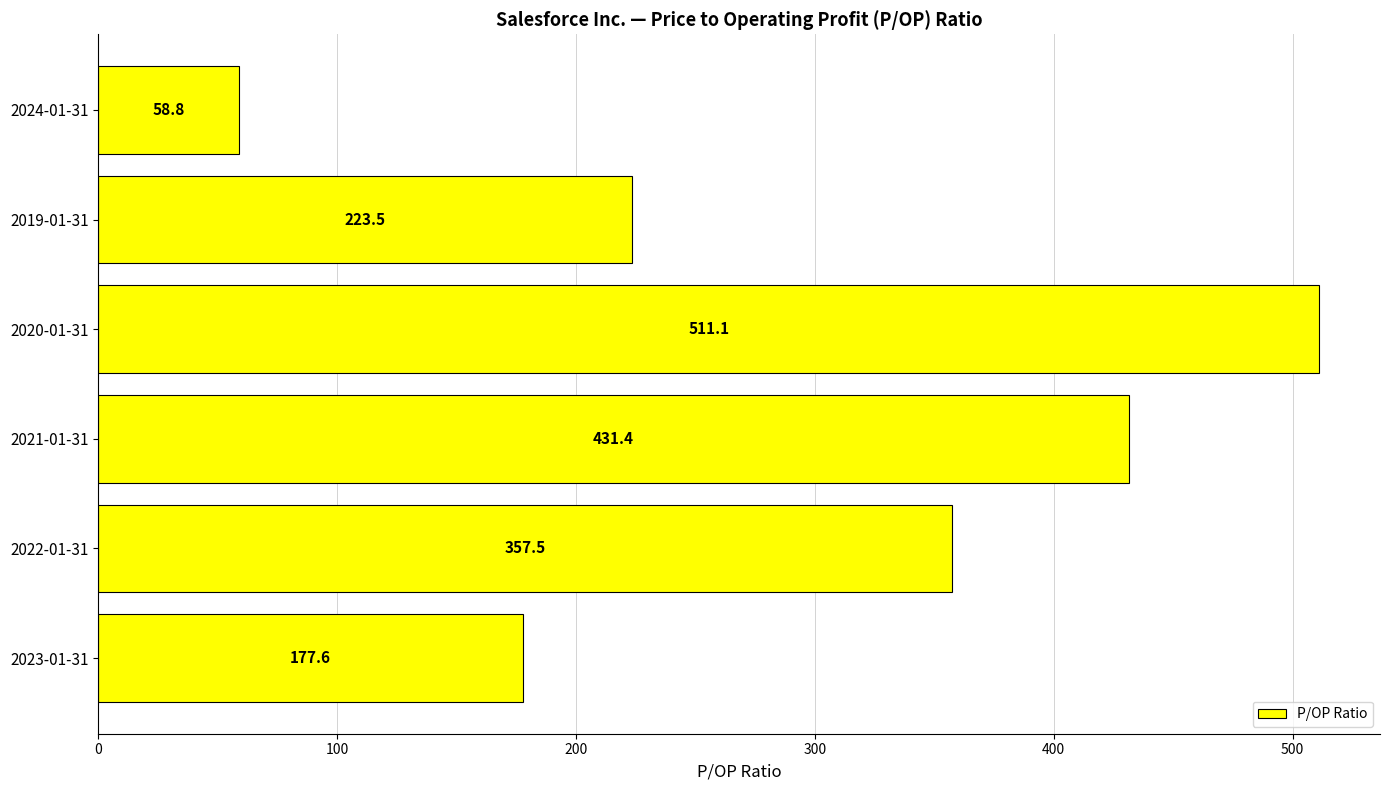

What is the sum of all values?

1759.9